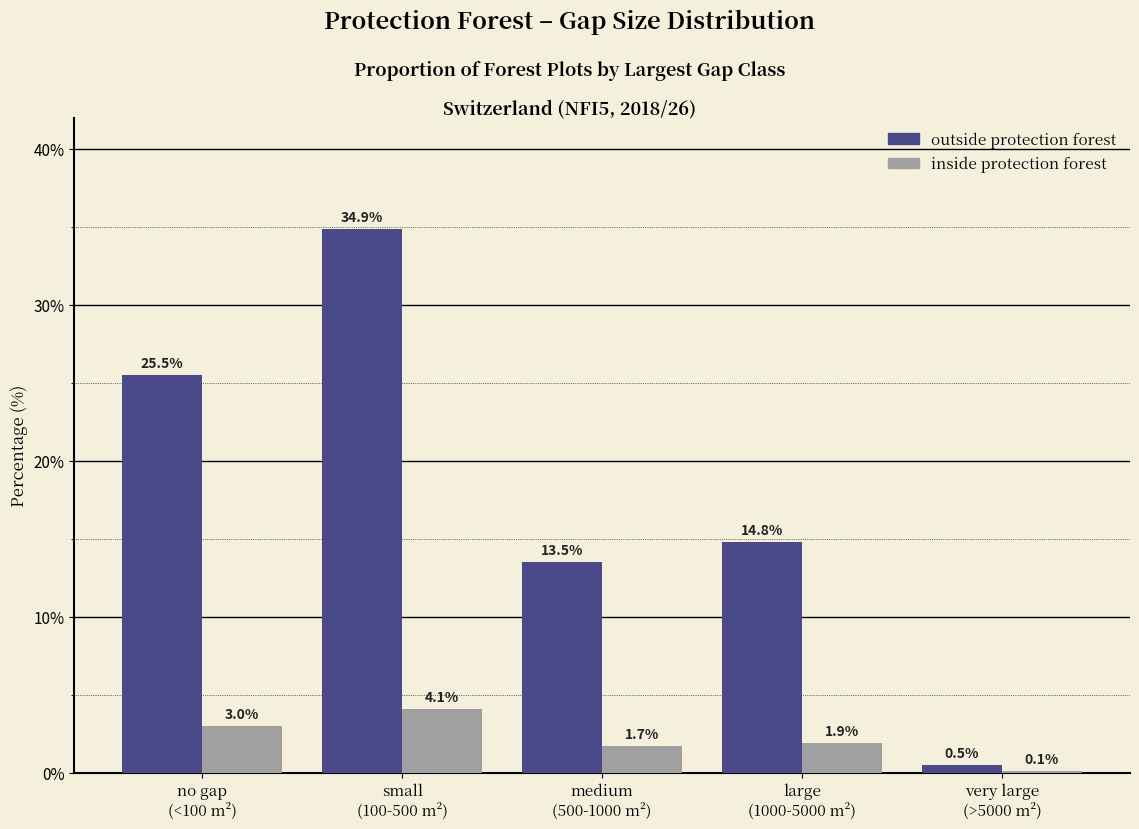

What is the sum of all outside protection forest values?

89.2